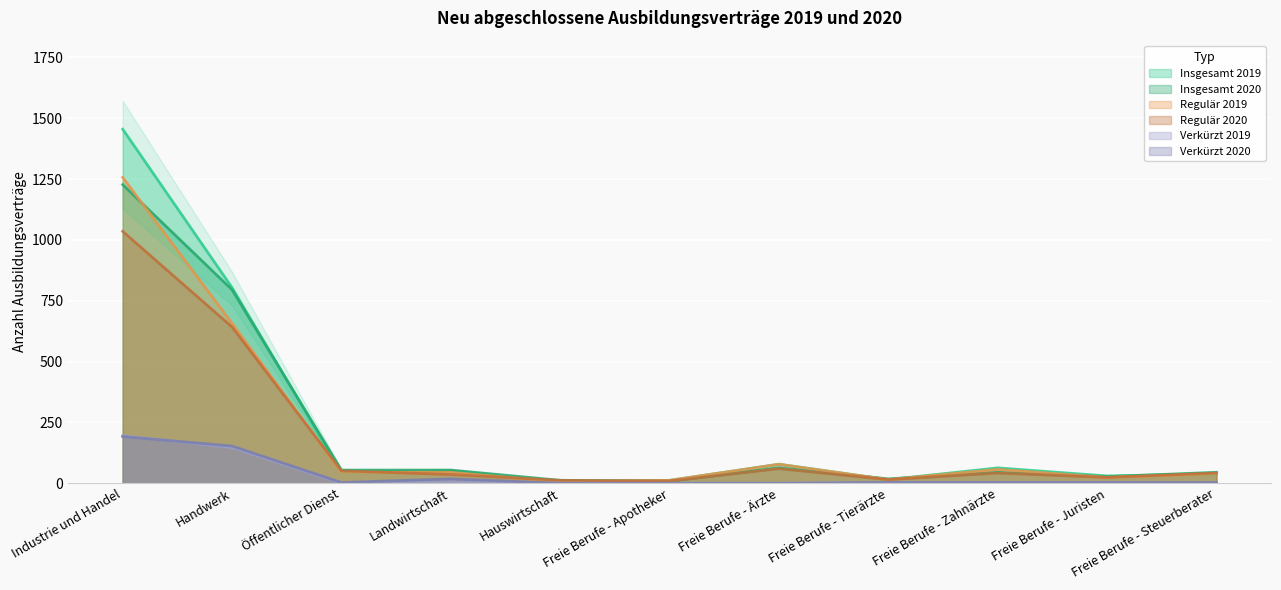

The value of Regulär 2019 at Freie Berufe - Zahnärzte is 57. True or false?

True